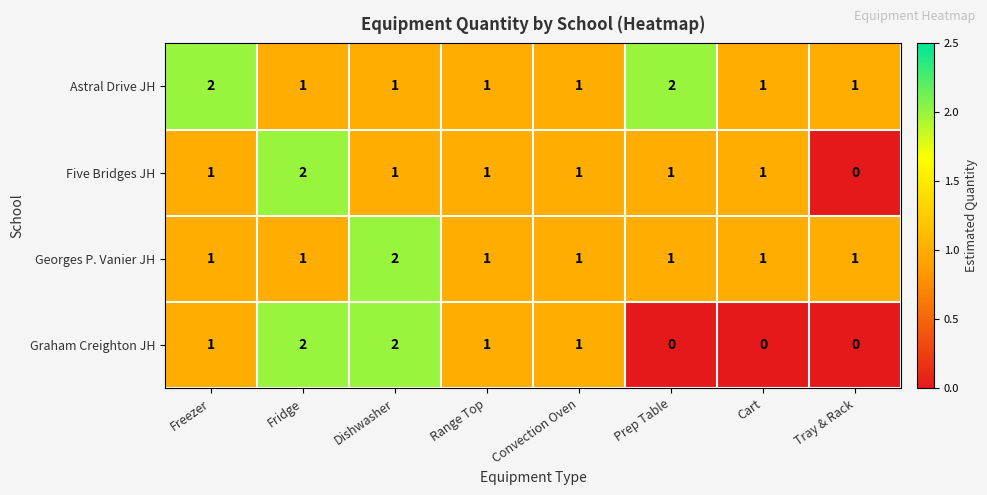

What is the sum of the Georges P. Vanier JH values at Tray & Rack and Dishwasher?

3